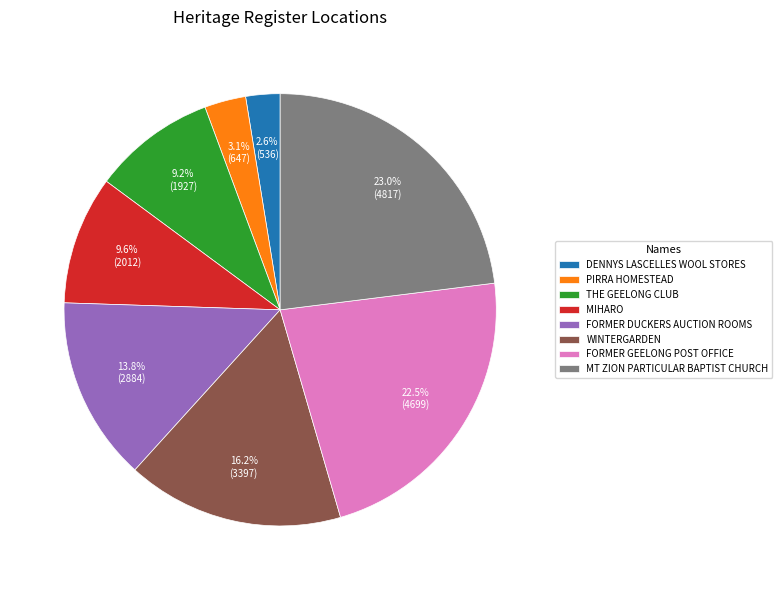

How many segments does this pie chart have?

8